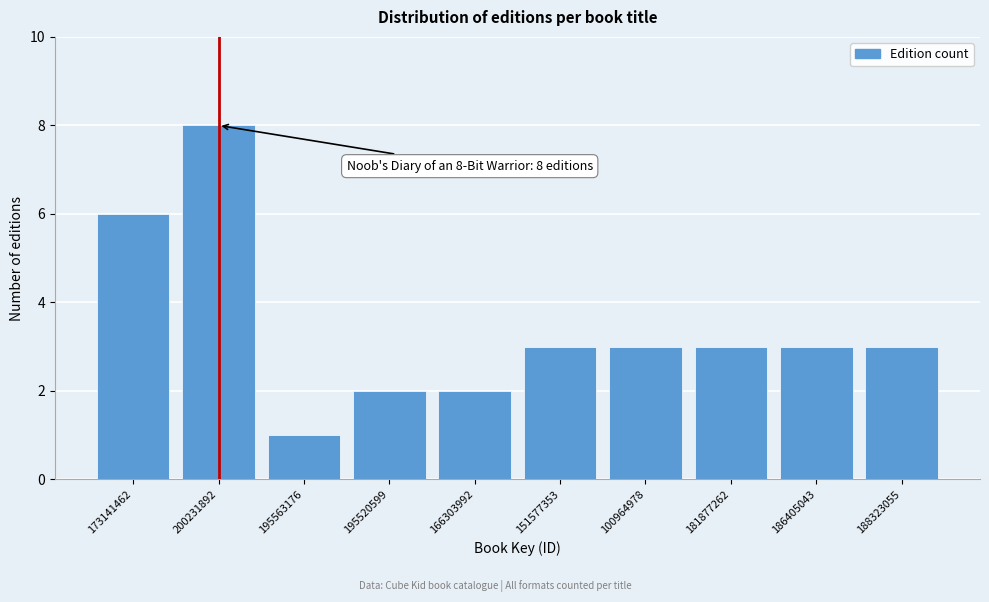

Reading right to left, list all the values displayed in this chart.

188323055=3	186405043=3	181877262=3	100964978=3	151577353=3	166303992=2	195520599=2	195563176=1	200231892=8	173141462=6